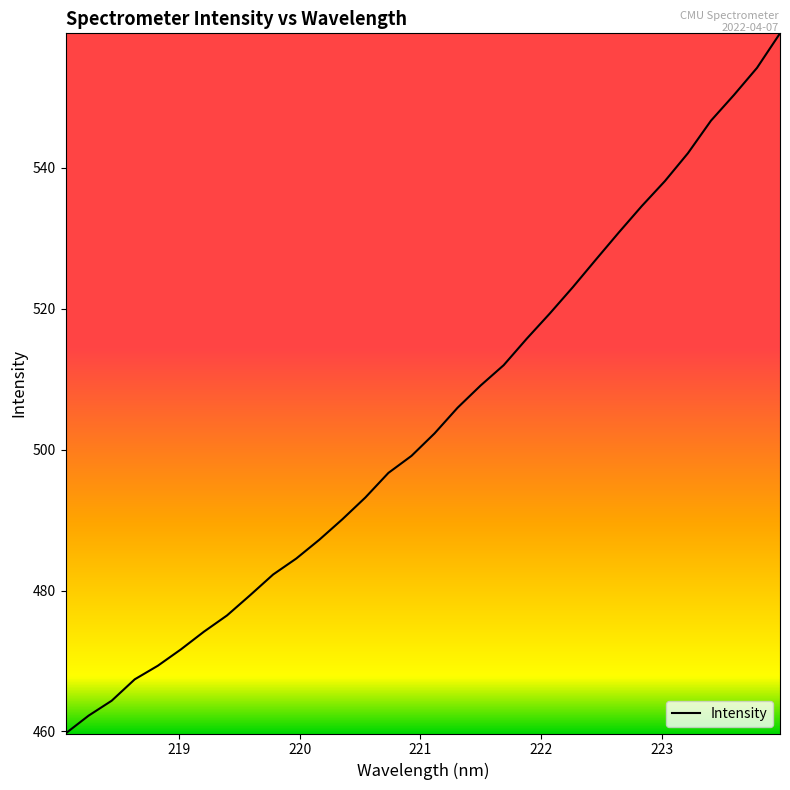

How many values are below 502?

16